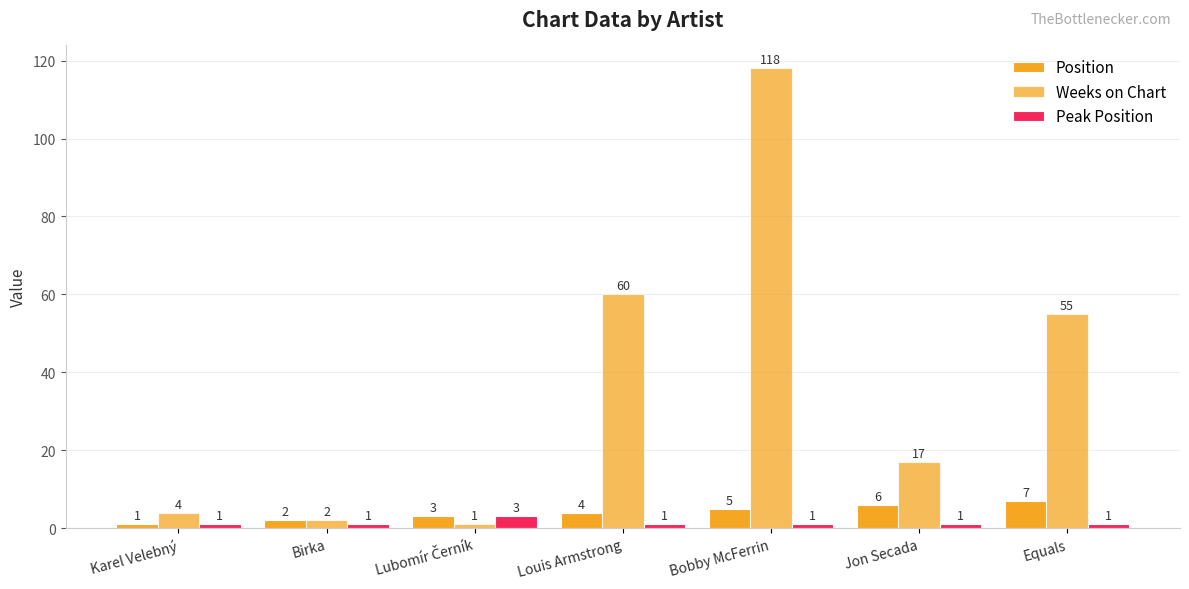

Are the bars horizontal?

No